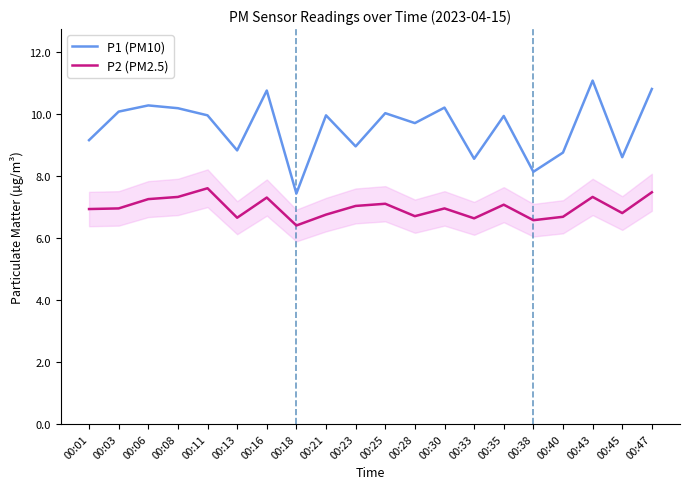

Is the value of P2 (PM2.5) at 00:40 greater than the value of P1 (PM10) at 00:40?

No